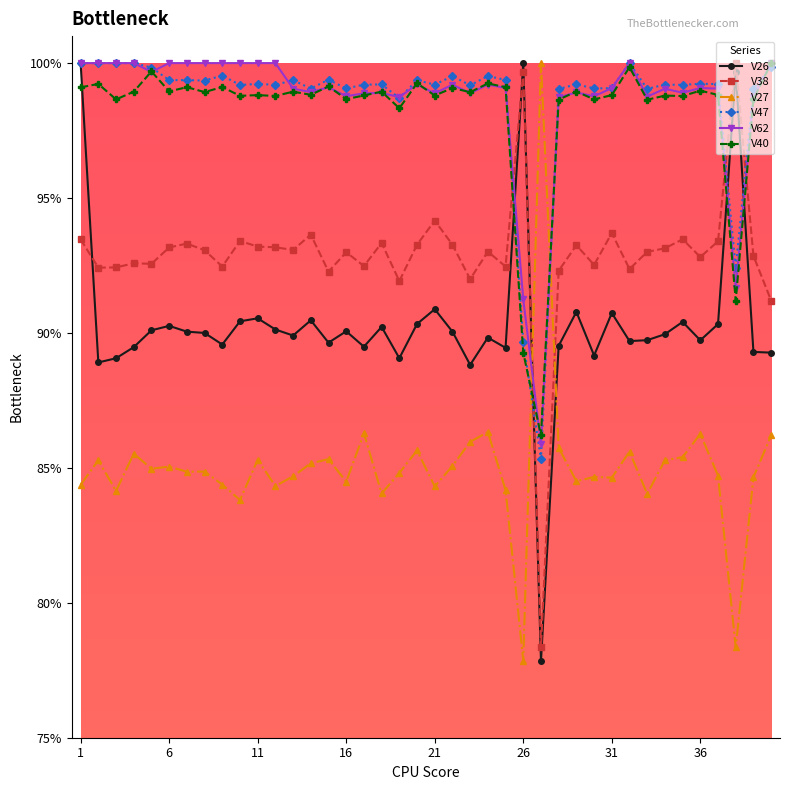

Does the chart have visible grid lines?

No